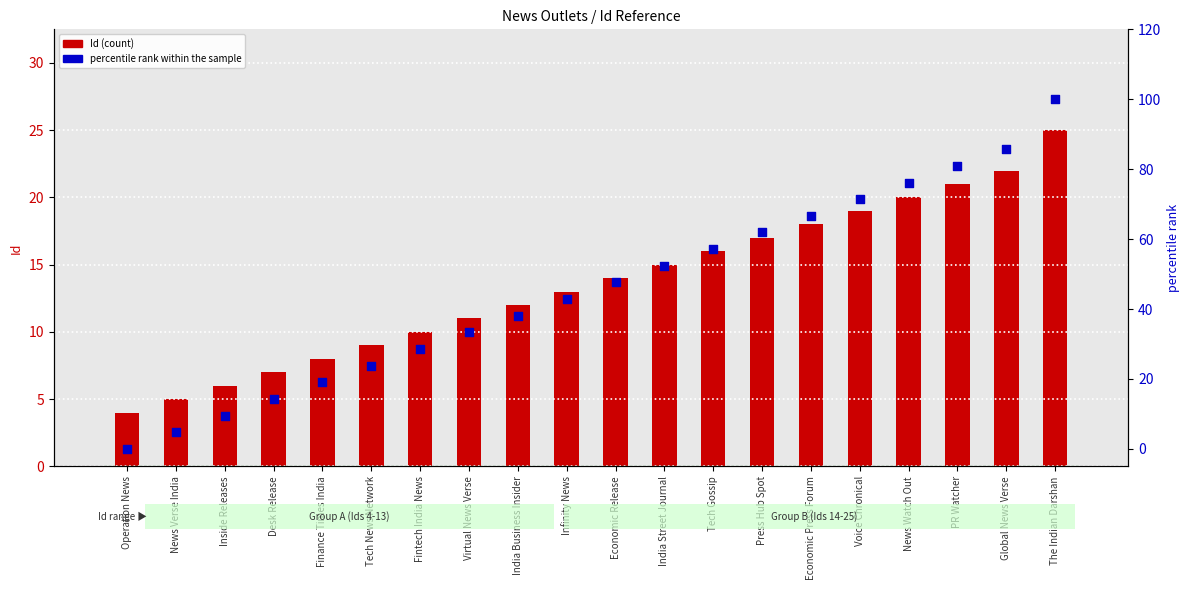

Which series reaches the maximum Y coordinate?

percentile rank within the sample